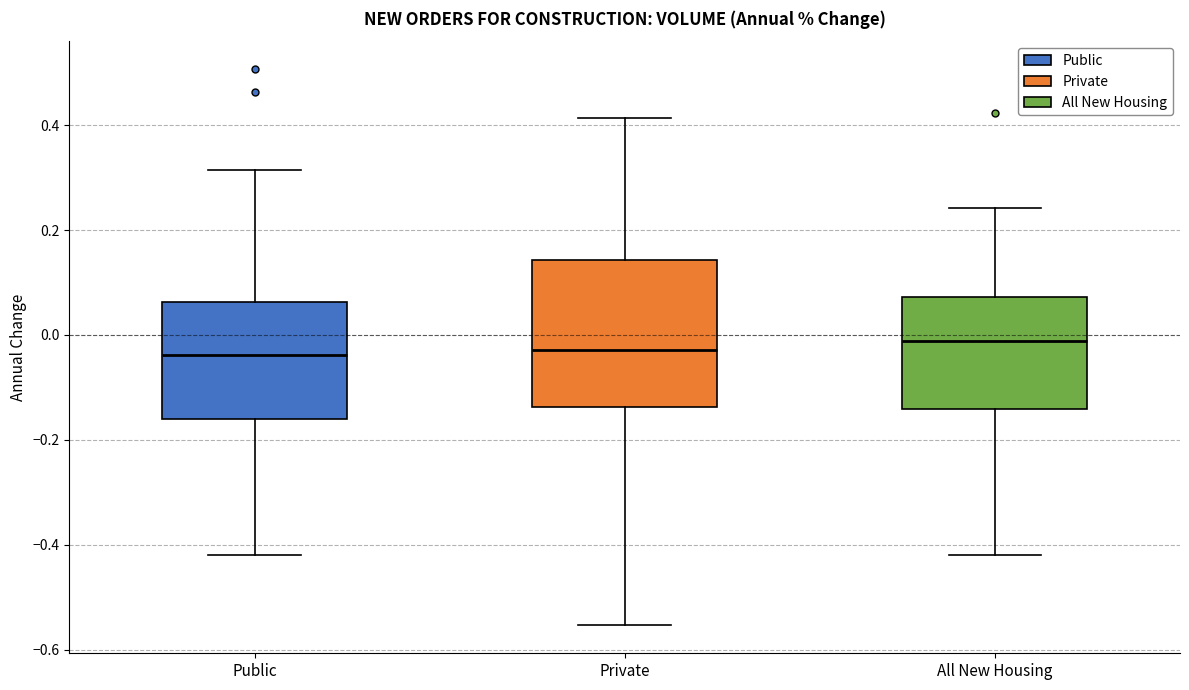

Comparing the boxes themselves (not the whiskers), which one is the tallest?

Private